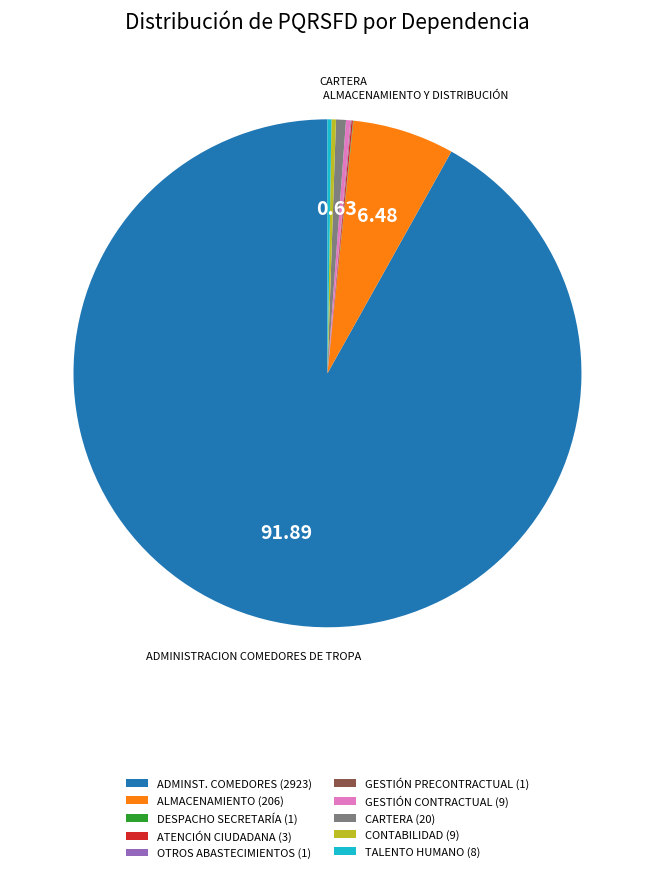

Is there a majority slice in this chart?

Yes